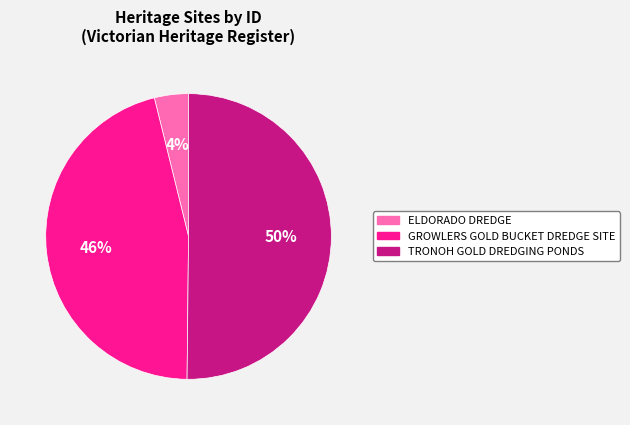

Between ELDORADO DREDGE and GROWLERS GOLD BUCKET DREDGE SITE, which is larger?

GROWLERS GOLD BUCKET DREDGE SITE